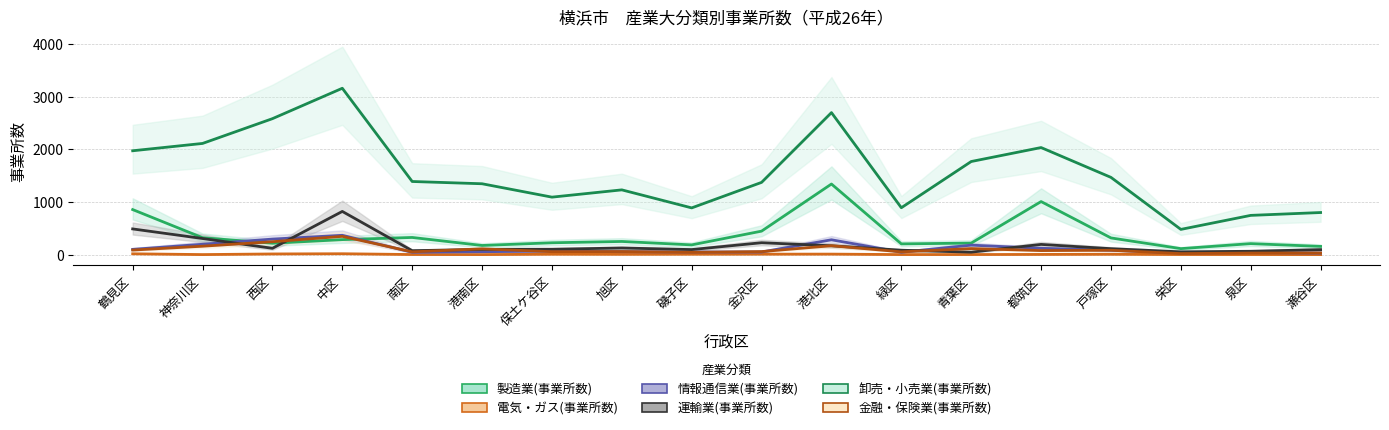

At how many categories does at least one series exceed 2720?

1